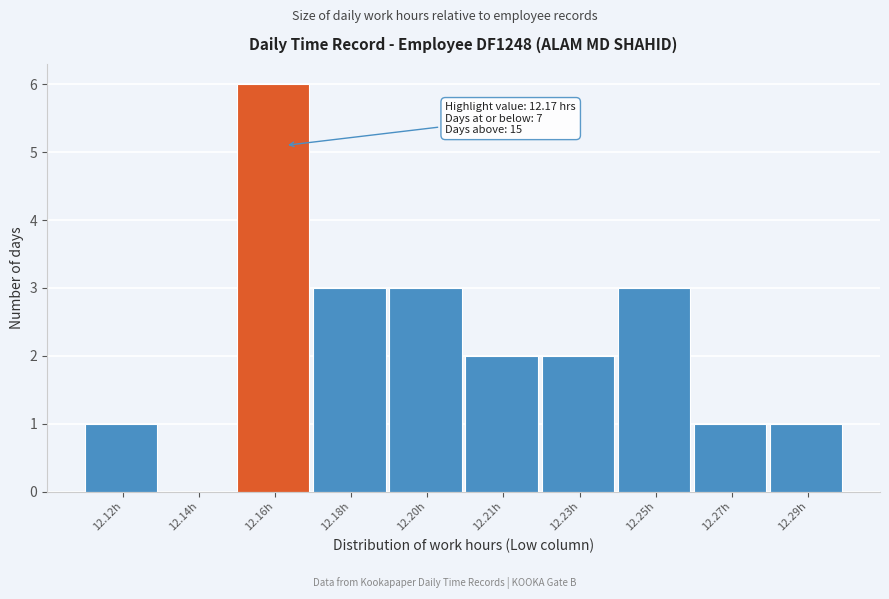

Reading left to right, what are all the values shown in this chart?

12.12h=1	12.14h=0	12.16h=6	12.18h=3	12.20h=3	12.21h=2	12.23h=2	12.25h=3	12.27h=1	12.29h=1